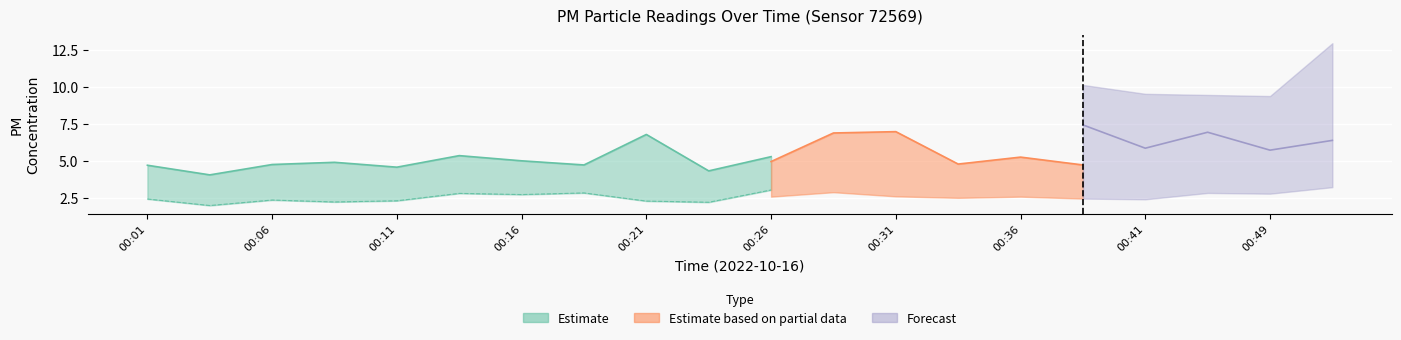

The P2 series shows 2.9 at 00:33. True or false?

False